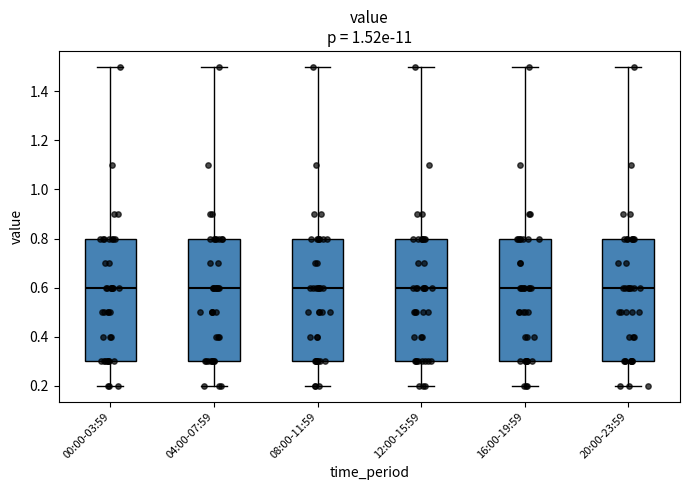

Reading left to right, transcribe this box plot: for each box, give where its median line is, the range the box spans, and where its two whiskers end, as read against the y-axis. The values are not printed on the chart, so give them approximately, as read against the axis.

00:00-03:59: median 0.6, box 0.3 to 0.8, whiskers 0.2 to 1.5
04:00-07:59: median 0.6, box 0.3 to 0.8, whiskers 0.2 to 1.5
08:00-11:59: median 0.6, box 0.3 to 0.8, whiskers 0.2 to 1.5
12:00-15:59: median 0.6, box 0.3 to 0.8, whiskers 0.2 to 1.5
16:00-19:59: median 0.6, box 0.3 to 0.8, whiskers 0.2 to 1.5
20:00-23:59: median 0.6, box 0.3 to 0.8, whiskers 0.2 to 1.5